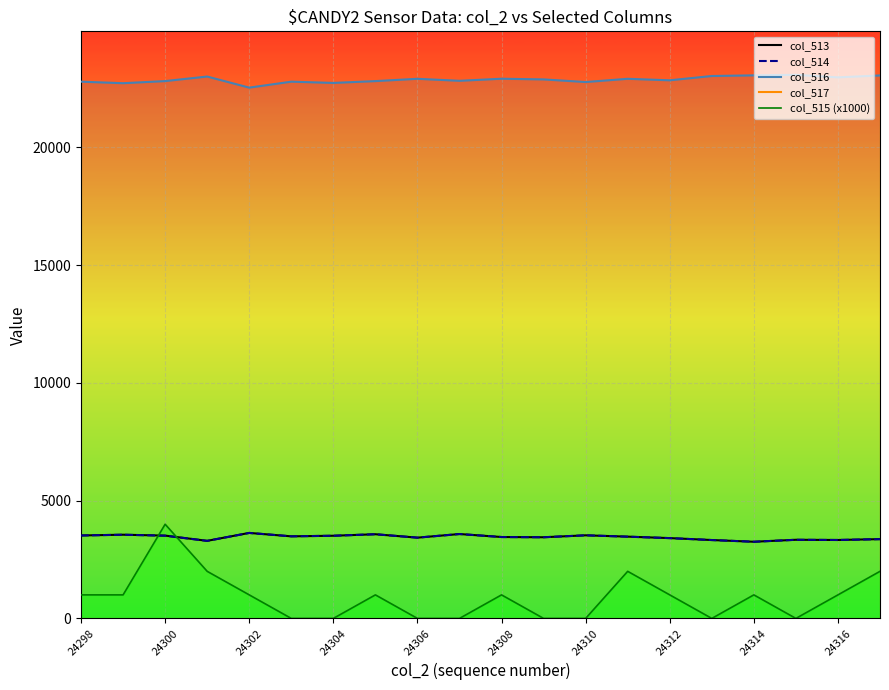

What is the difference between the maximum and minimum values in the col_515 (x1000) series?

4000